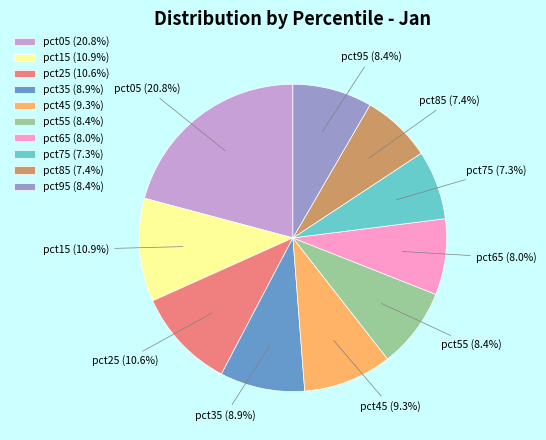

What is the largest slice in the pie chart?

pct05